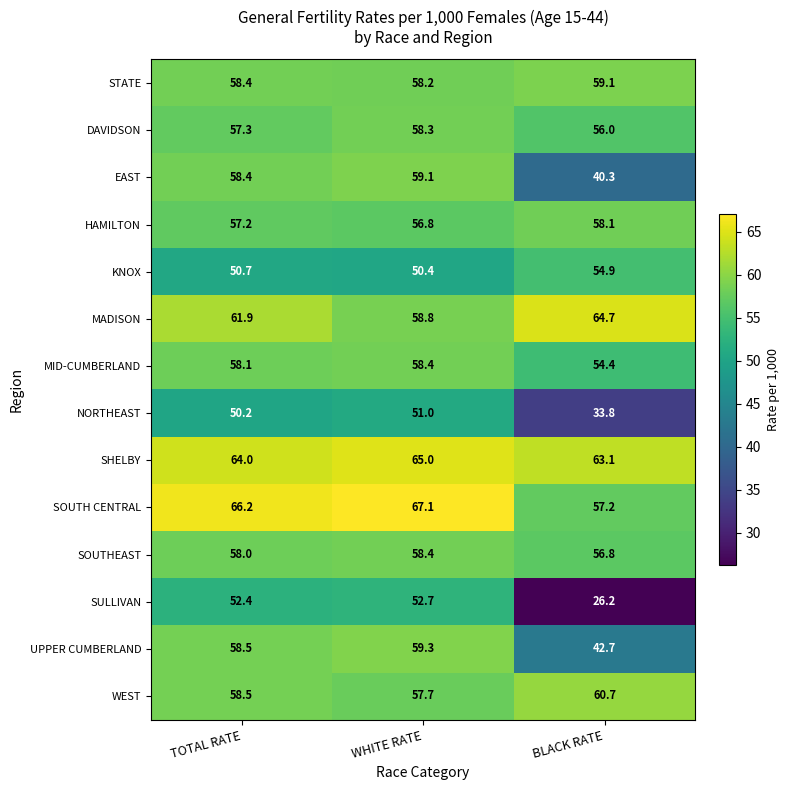

Where is STATE nearest to the value 58?

WHITE RATE